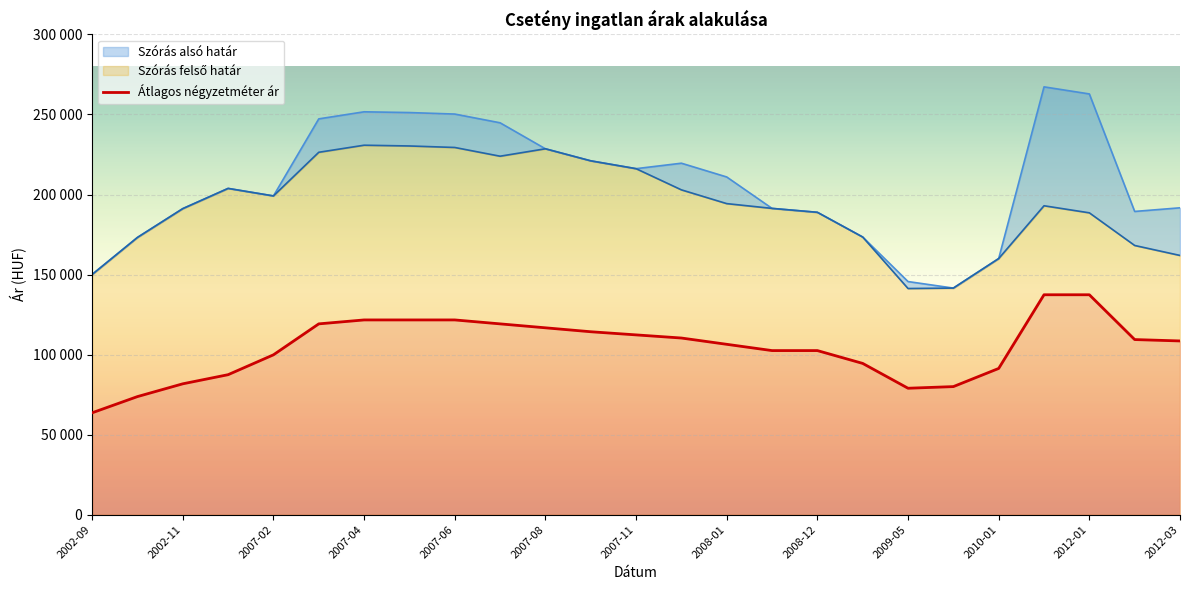

Is the value of Szórás felső határ at 2012-03 greater than the value of Szórás alsó határ at 2011-11?

No